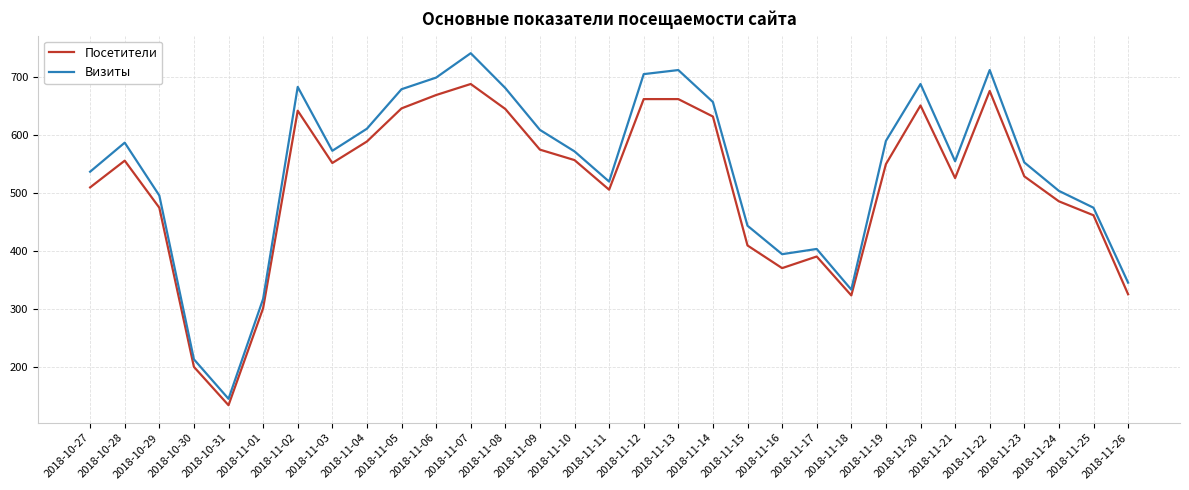

Is the value of Посетители at 2018-11-02 greater than the value of Визиты at 2018-11-21?

Yes